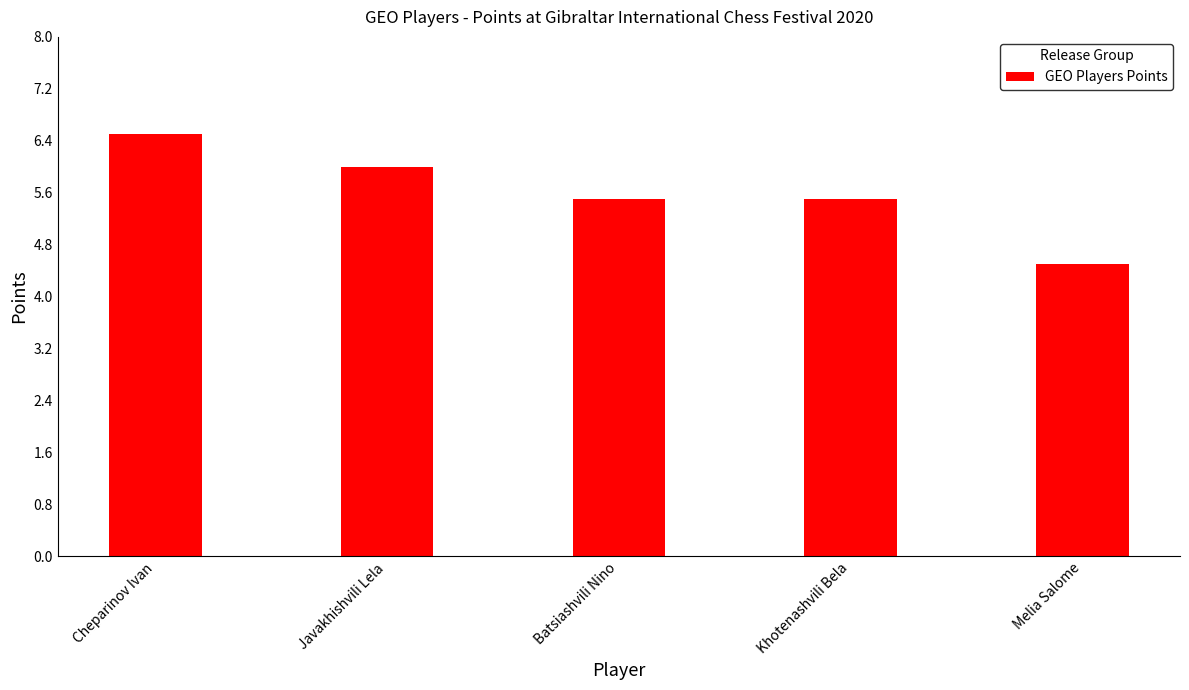

What is the value of the 5th bar from the left?

4.5